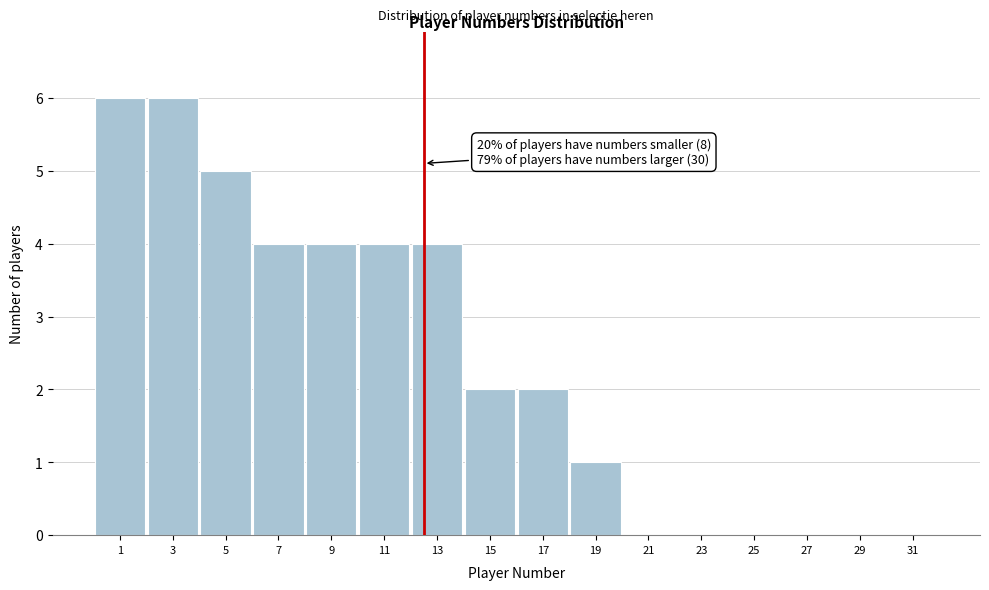

Reading right to left, extract all data points from this chart.

31=0	29=0	27=0	25=0	23=0	21=0	19=1	17=2	15=2	13=4	11=4	9=4	7=4	5=5	3=6	1=6